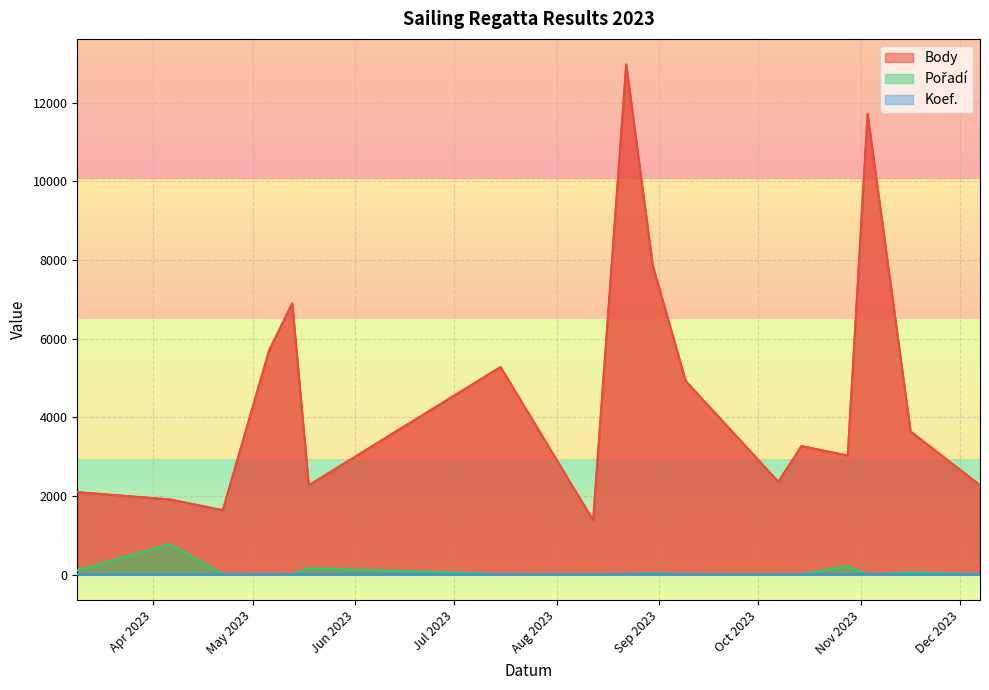

What is the difference between the maximum and second lowest values in the Koef. series?

10